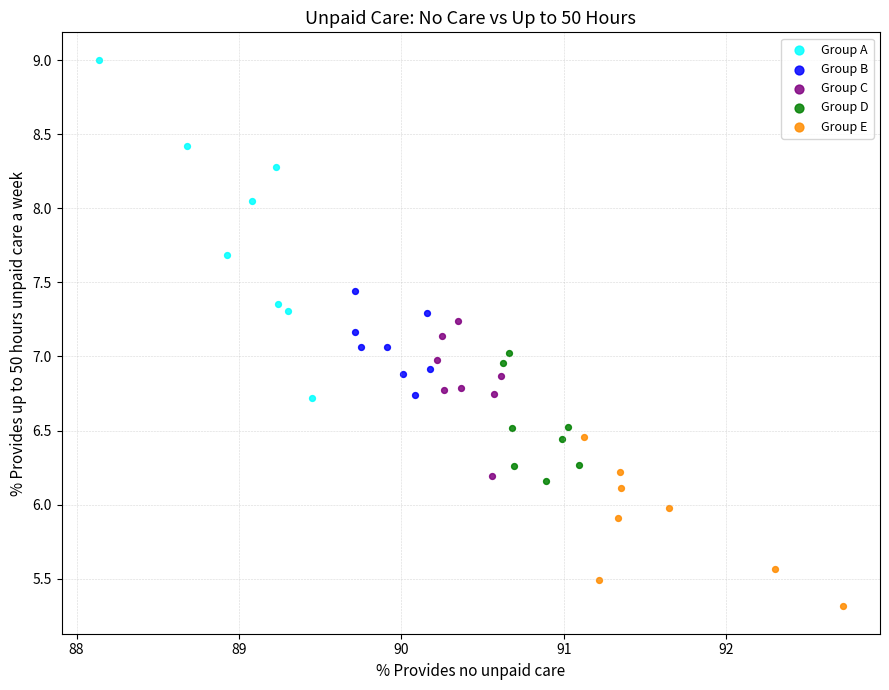

Which series has the largest Y range (max minus min)?

Group A